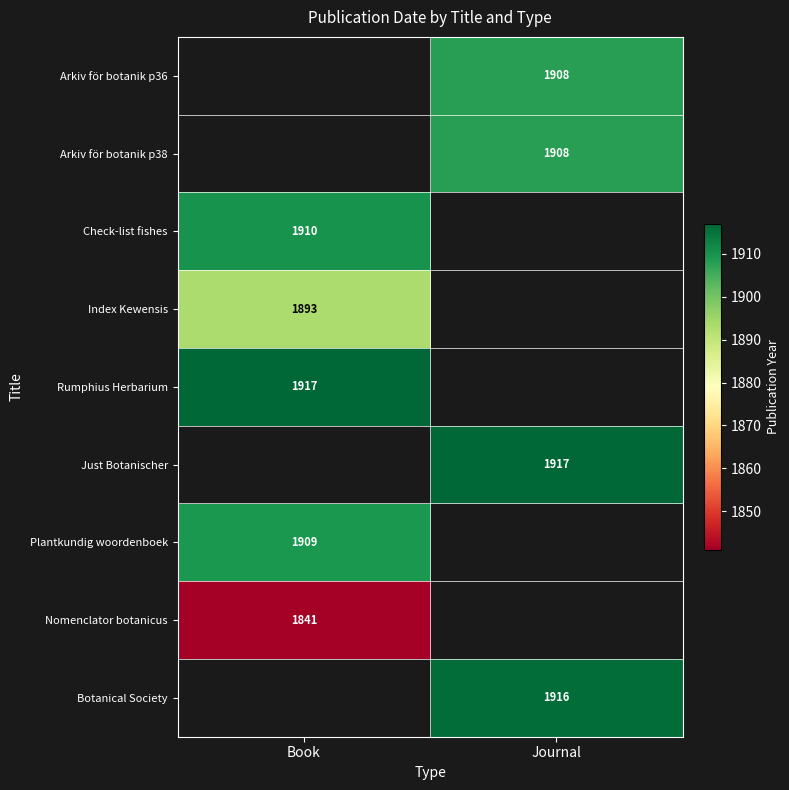

True or false: Arkiv för botanik p38 has a value of 1908 at Journal.

True